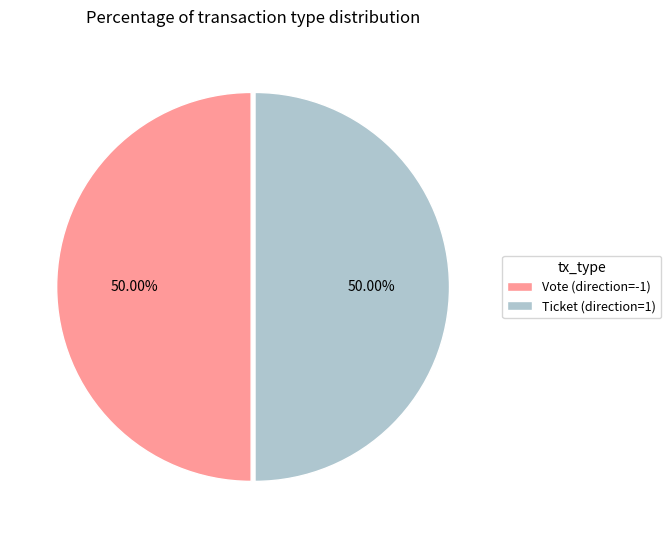

Do Ticket (direction=1) and Vote (direction=-1) together represent more than half of the pie?

Yes